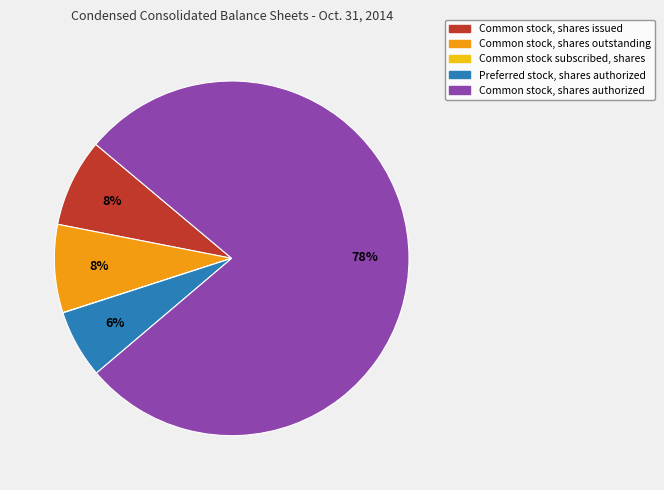

What is the largest slice in the pie chart?

Common stock, shares authorized